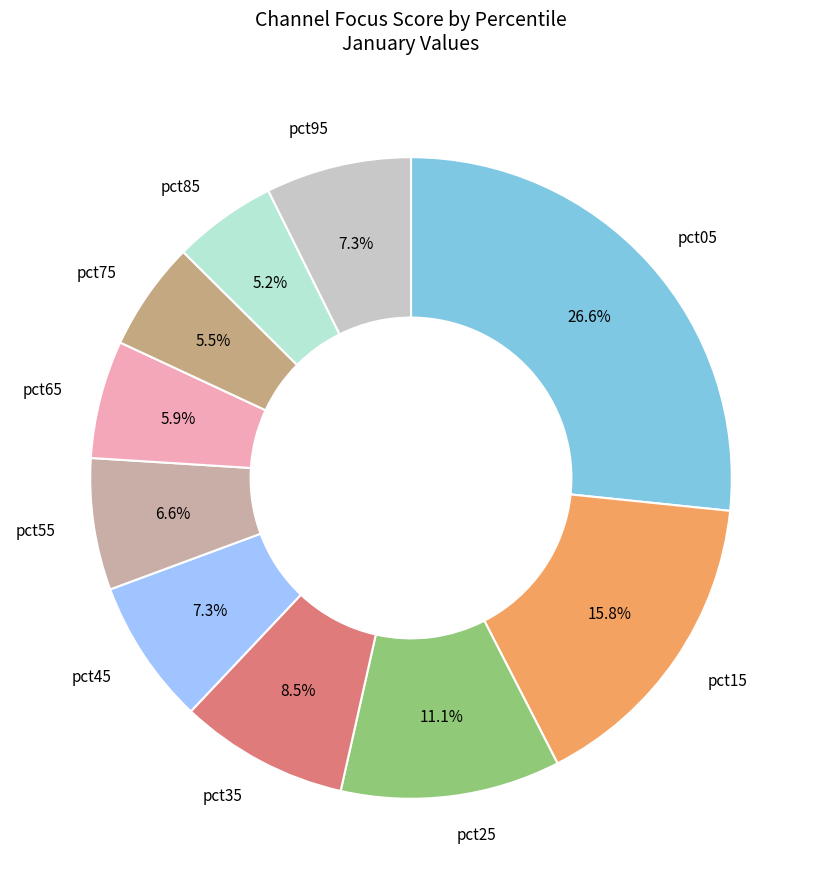

To the nearest percent, what percentage of the pie is pct65?

6%